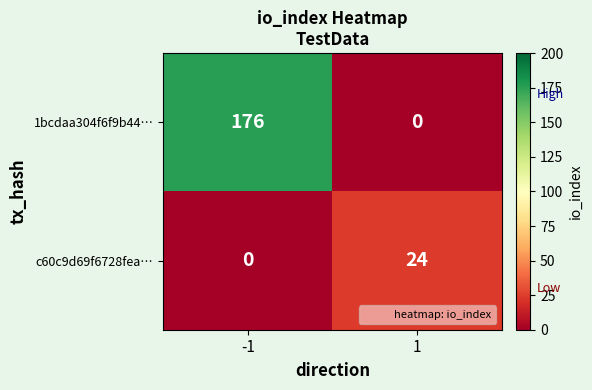

What is the maximum value for 1bcdaa304f6f9b44…?

176